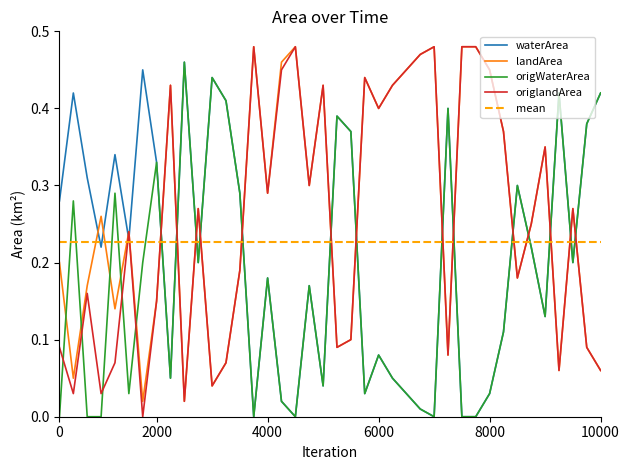

True or false: origWaterArea and origlandArea cross at least once.

True